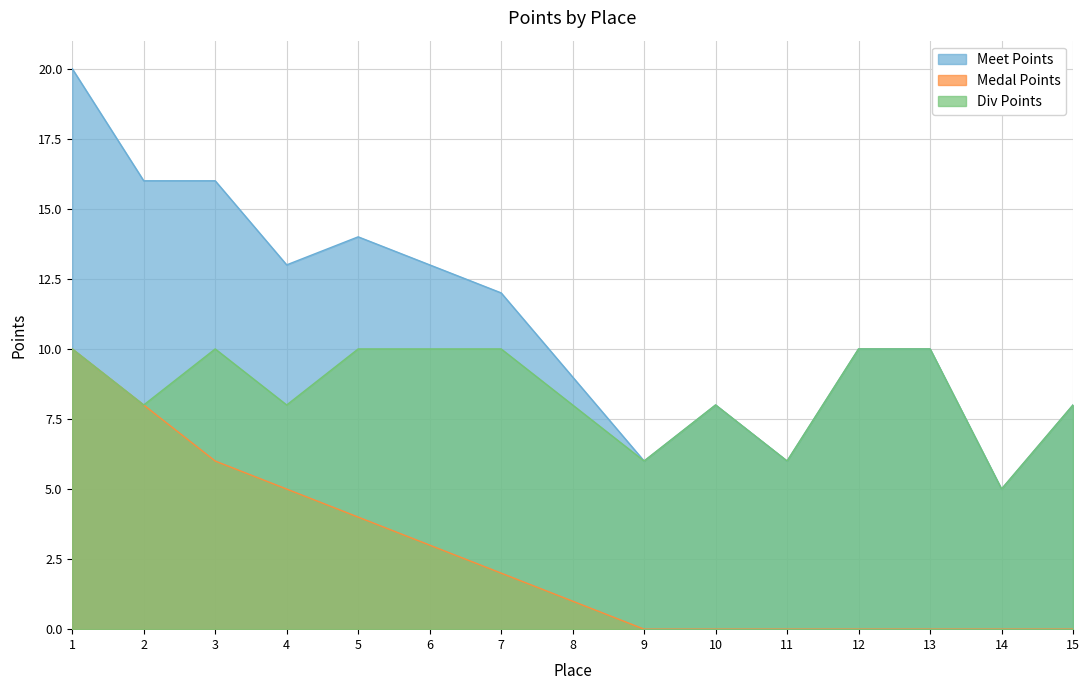

At which category is the sum across all series the highest?

1